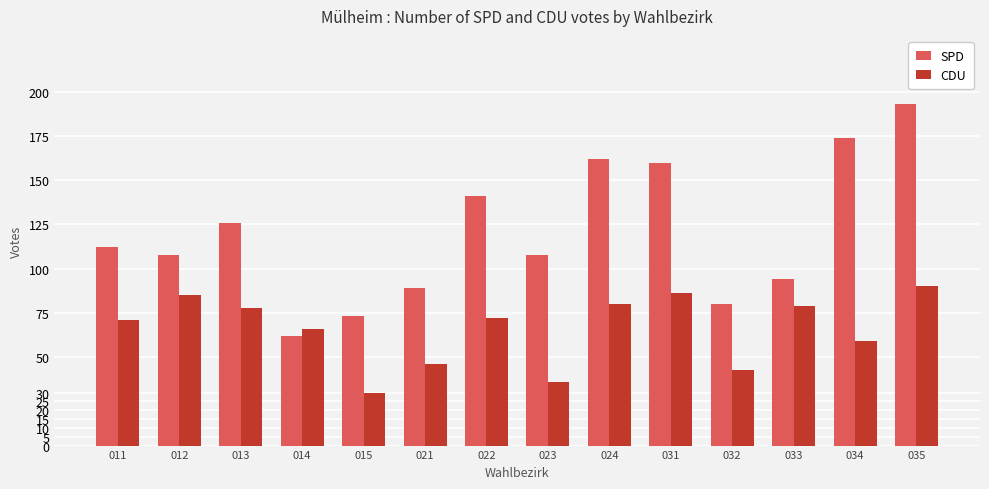

What value does the CDU series have at 034?

59